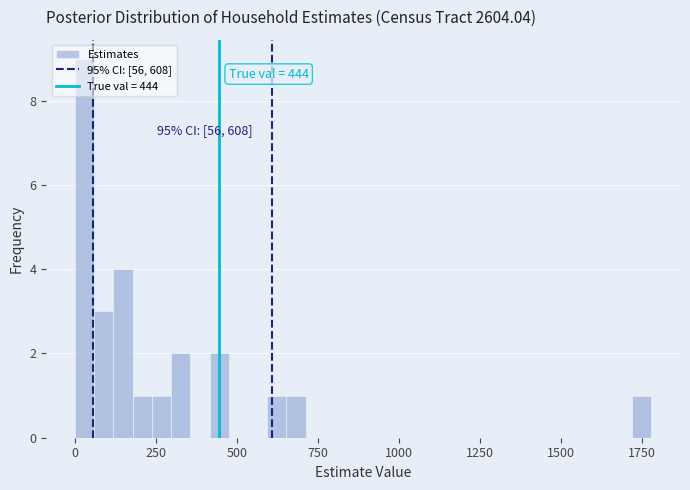

Around what value on the x-axis is the tallest bar? Give the approximate position of its centre, as read against the axis.

50